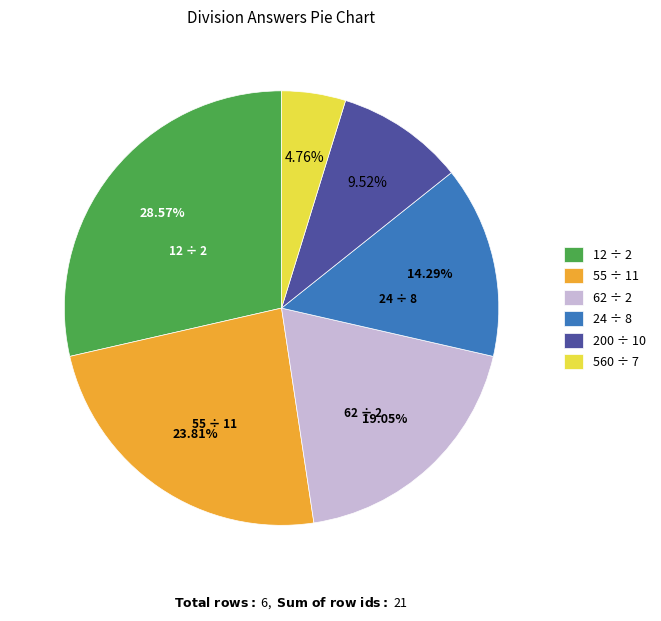

What is the largest slice in the pie chart?

12 ÷ 2